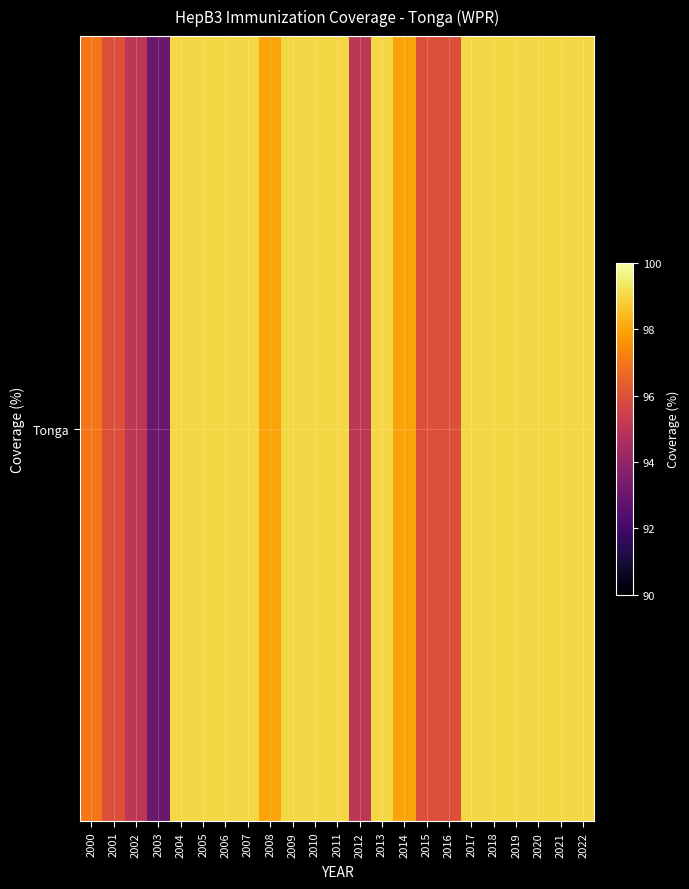

What is the minimum value shown in the chart?

93